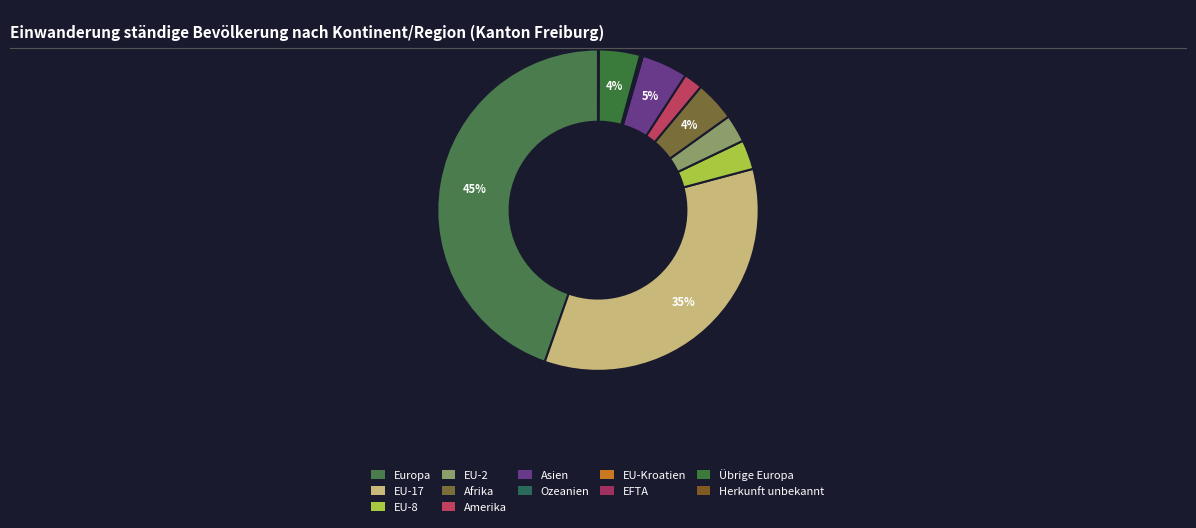

How many segments does this pie chart have?

12